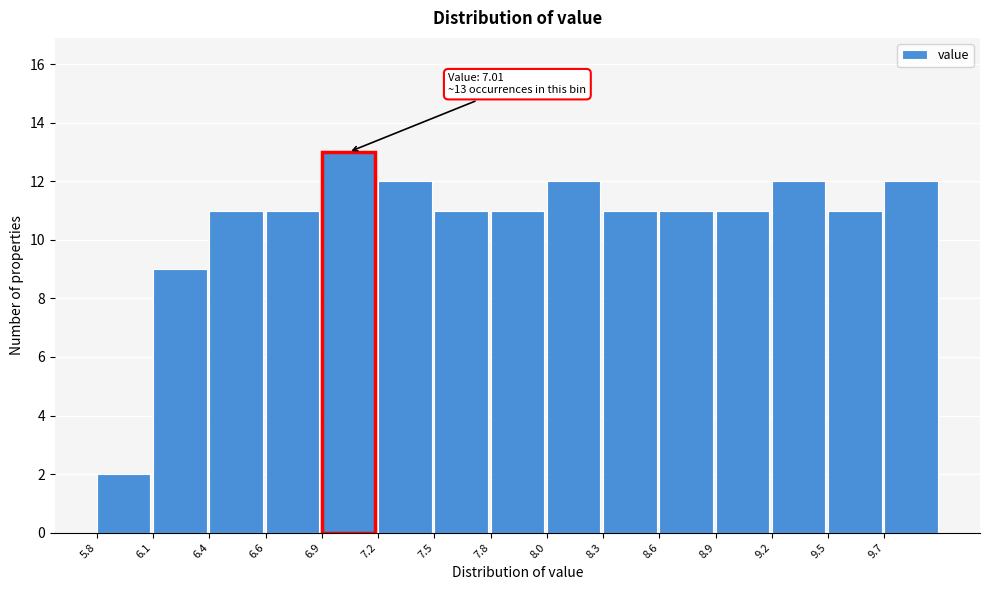

Which range on the x-axis has the tallest bar?

6.90 to 7.20